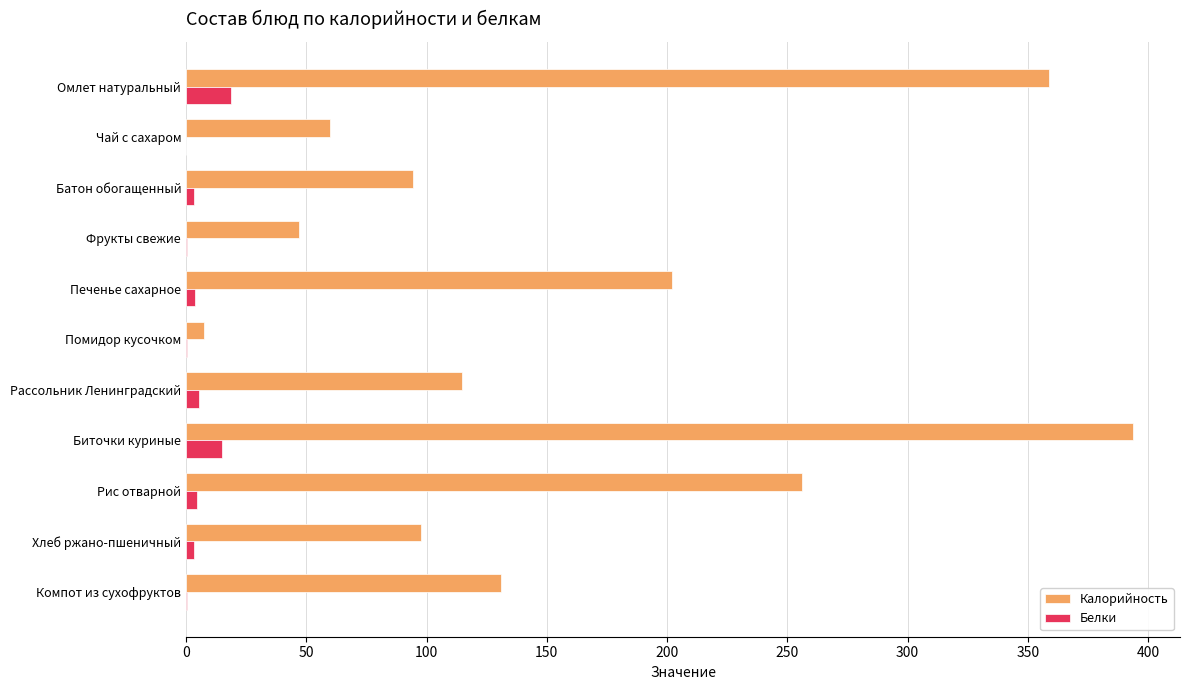

How many series are shown in this chart?

2